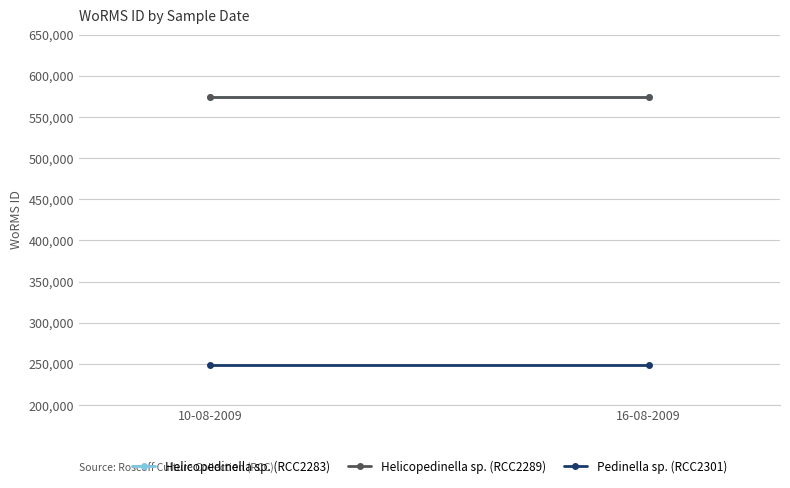

What is the greatest value displayed?

573932